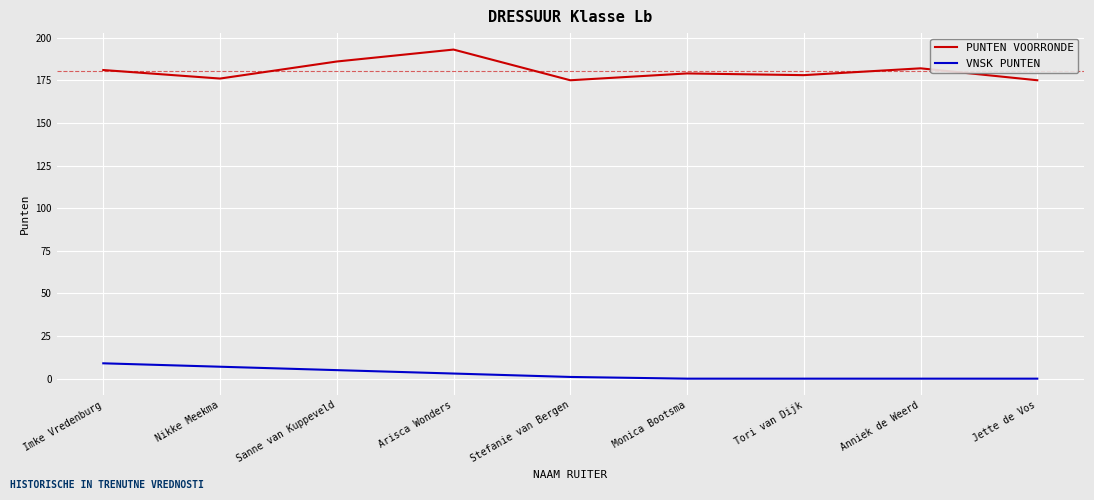

What is the total value across all series at Stefanie van Bergen?

176